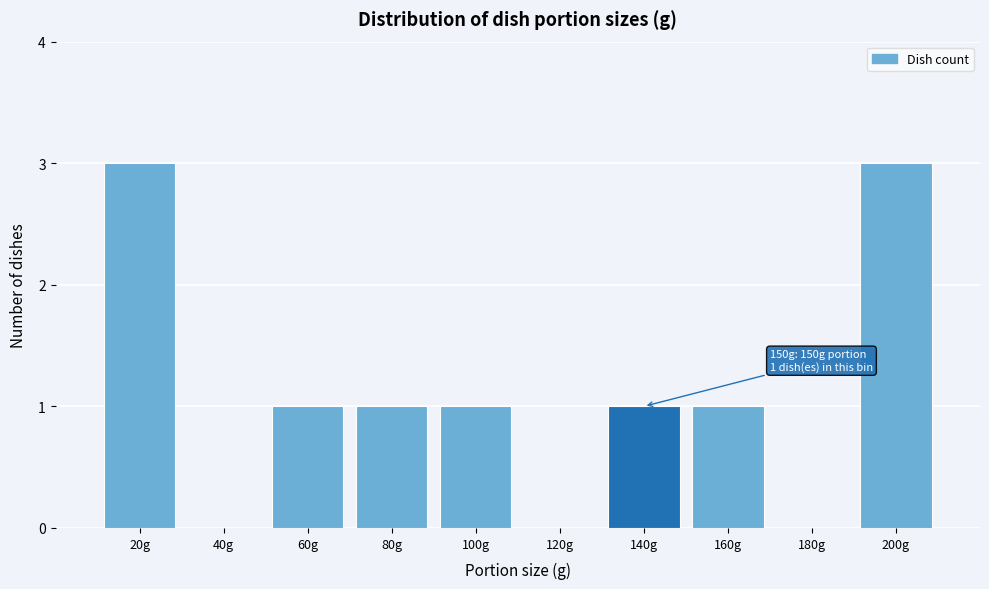

Reading left to right, list all the values displayed in this chart.

20g=3	40g=0	60g=1	80g=1	100g=1	120g=0	140g=1	160g=1	180g=0	200g=3